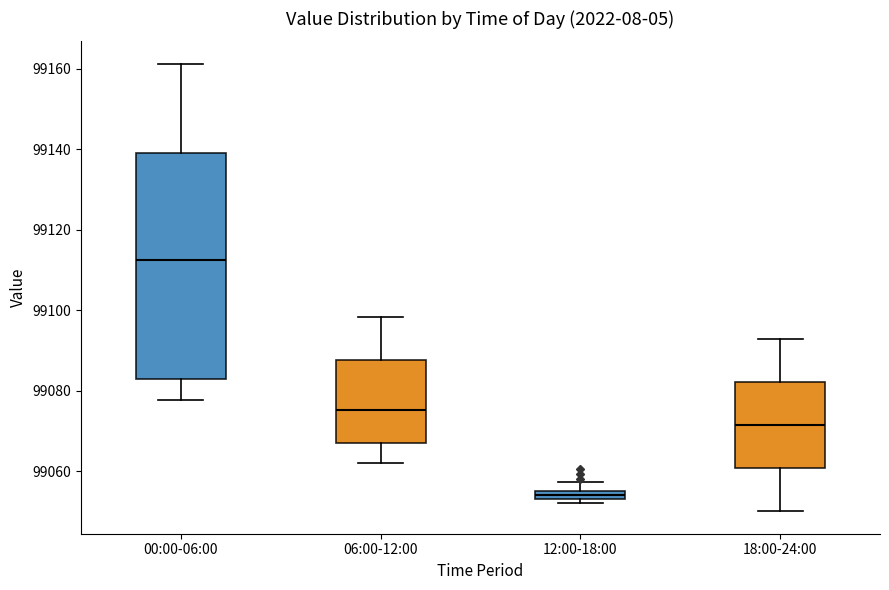

Which box's median line is the highest?

00:00-06:00